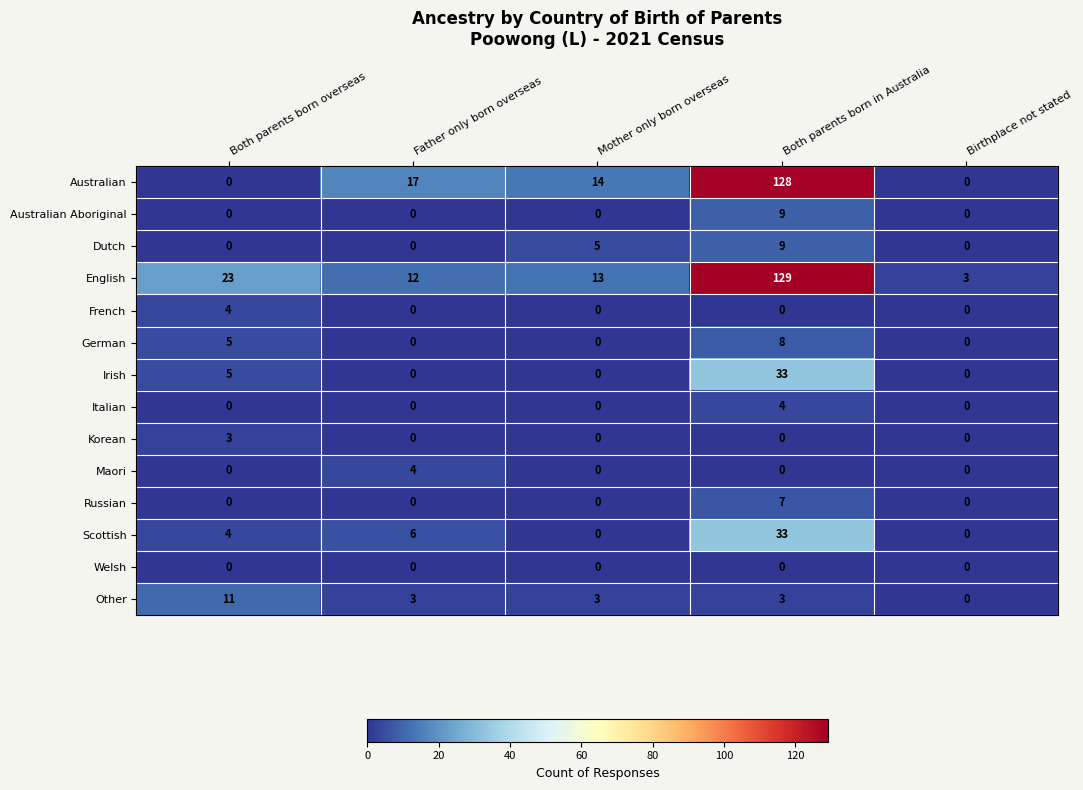

What is the spread (max minus min) of values at Both parents born in Australia?

129